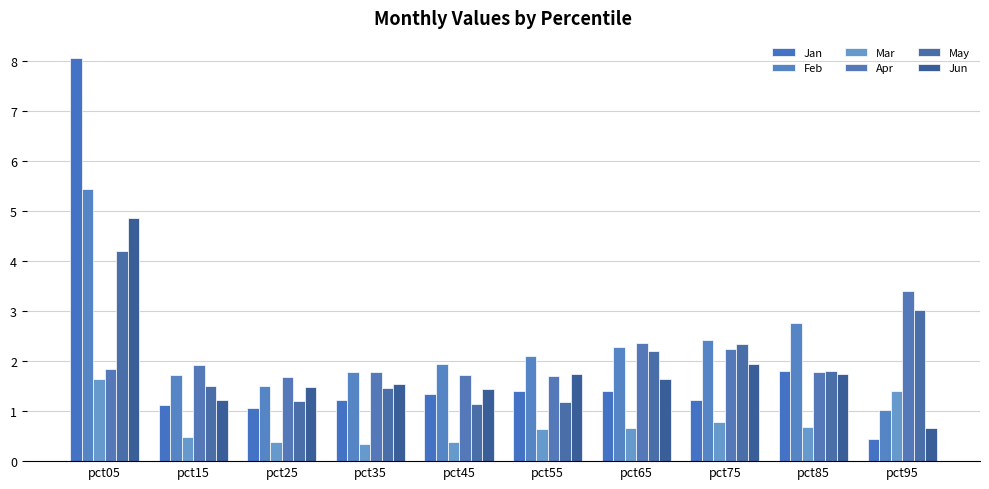

What is the value of the May bar at the 7th from the left?

2.2